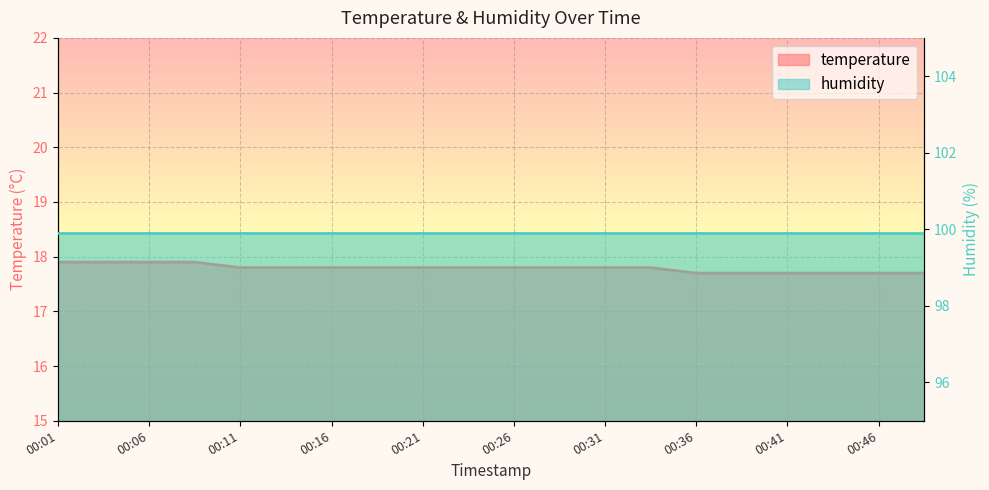

Approximately how many times larger is the value at 00:26 compared to 00:24?

1.0